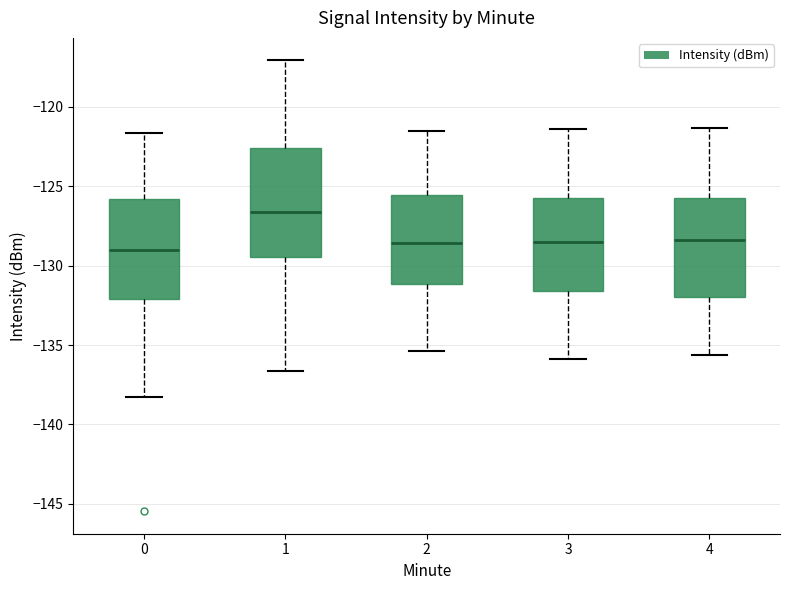

Reading left to right, read every box against the y-axis: the position of its median line, the range the box covers, and the ends of its whiskers. The values are not printed on the chart, so give them approximately, as read against the axis.

0: median -129.0, box -132.0 to -126.0, whiskers -138.5 to -121.5
1: median -126.5, box -129.5 to -122.5, whiskers -136.5 to -117.0
2: median -128.5, box -131.0 to -125.5, whiskers -135.5 to -121.5
3: median -128.5, box -131.5 to -125.5, whiskers -136.0 to -121.5
4: median -128.5, box -132.0 to -125.5, whiskers -135.5 to -121.5